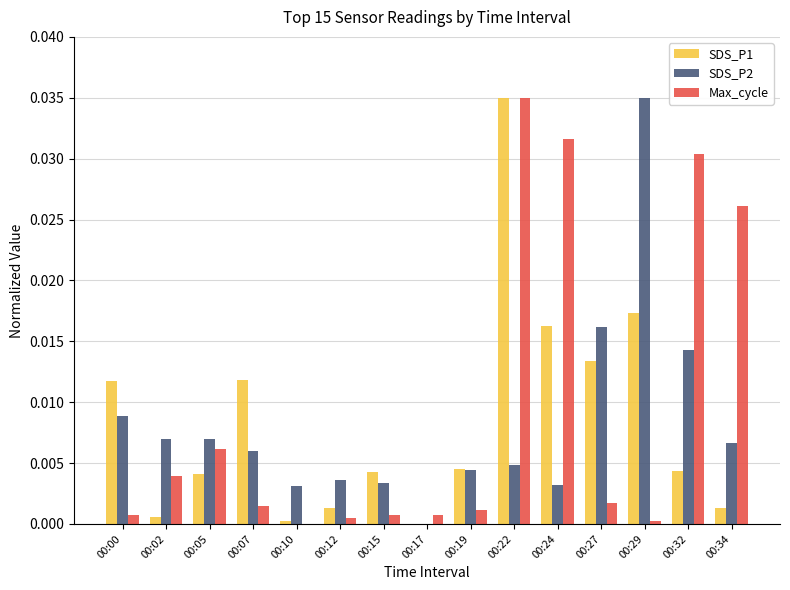

How many values in Max_cycle are above zero?

14